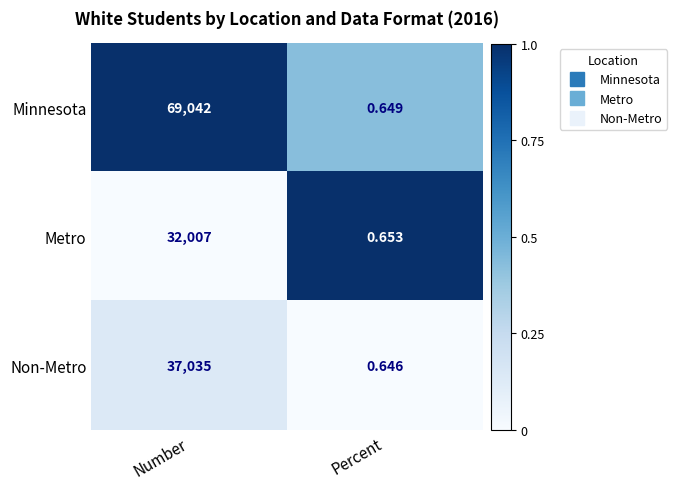

Which series has the widest spread of values?

Minnesota